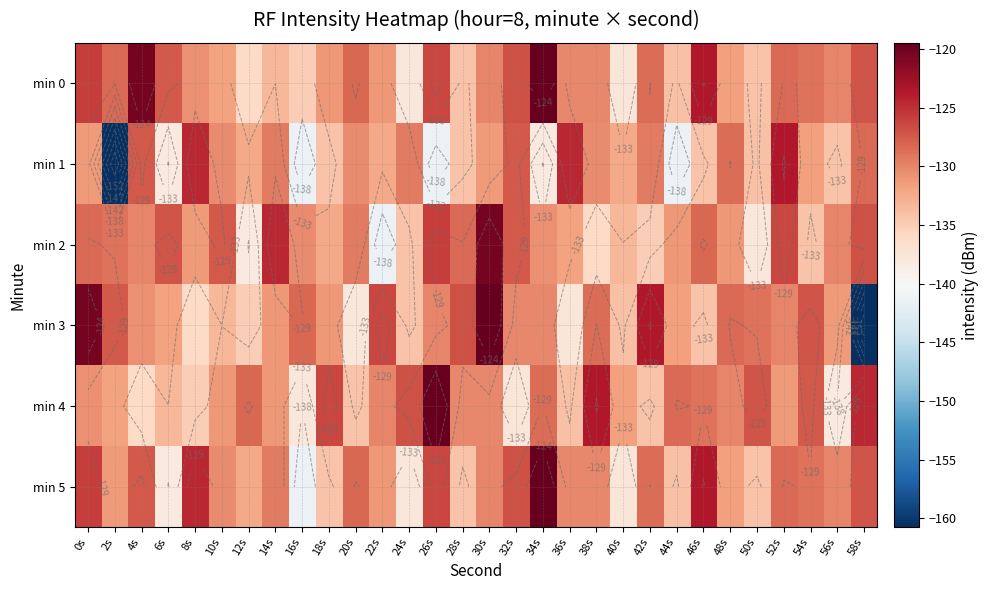

Is it true that min 3 equals -62.4 at 48s?

False